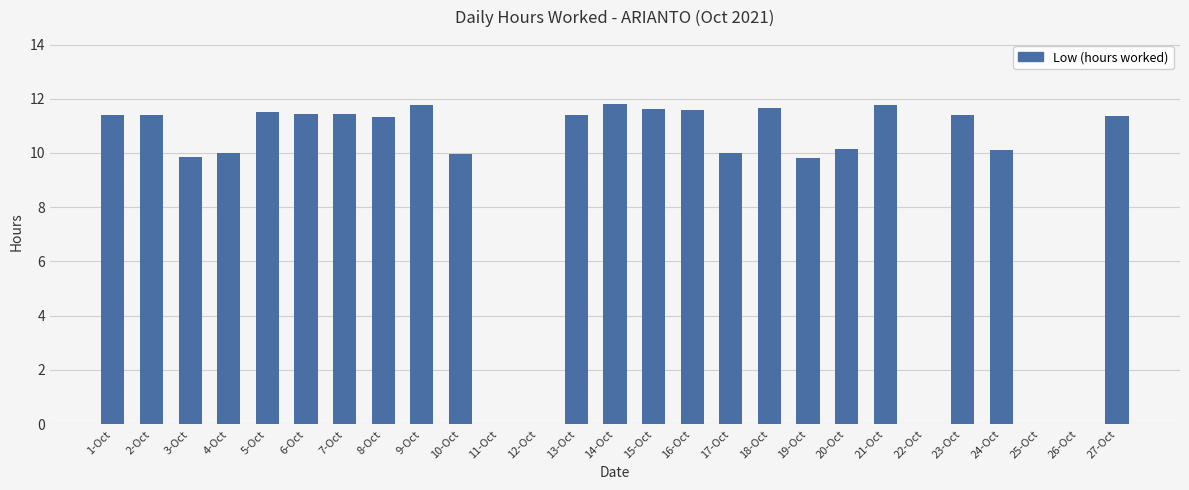

What is the greatest value displayed?

11.8